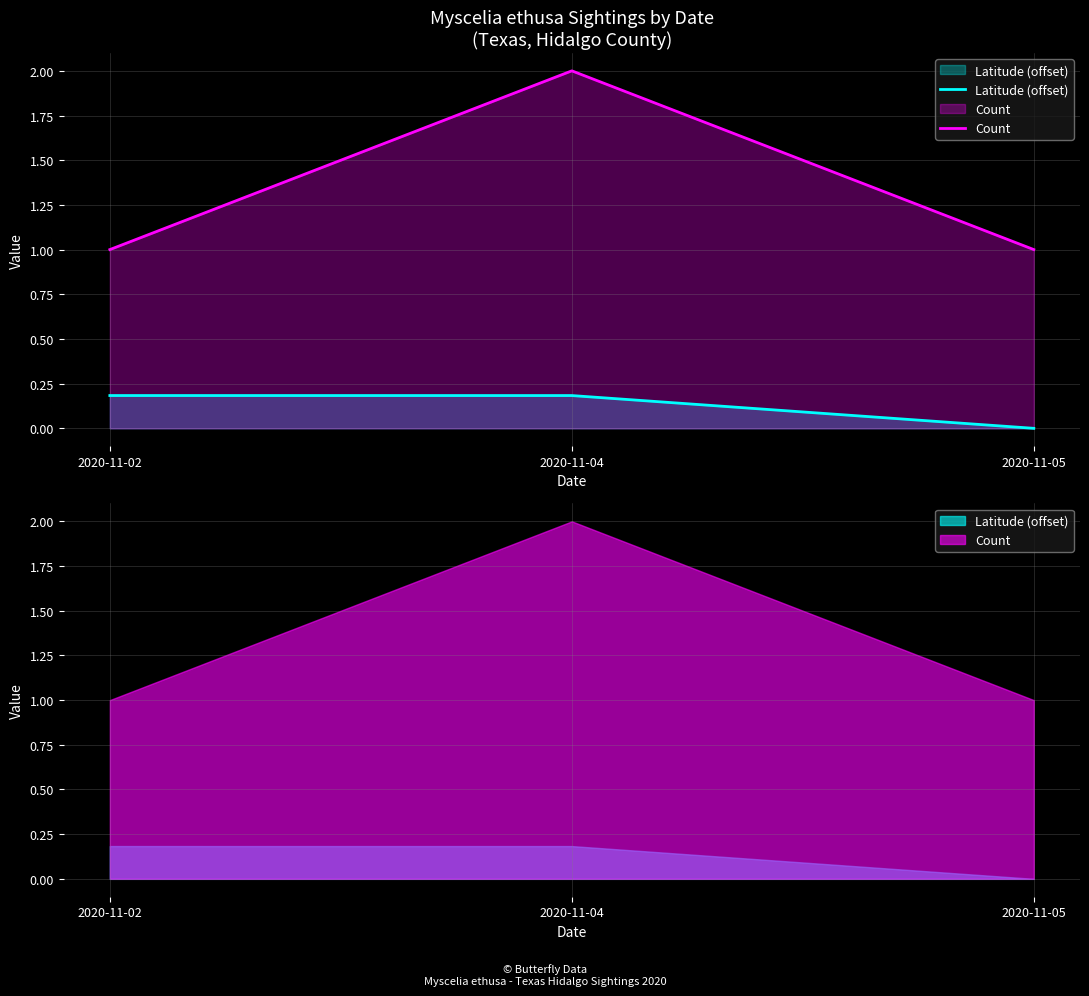

The value of Latitude (offset) at 2020-11-02 is 0.2. True or false?

True